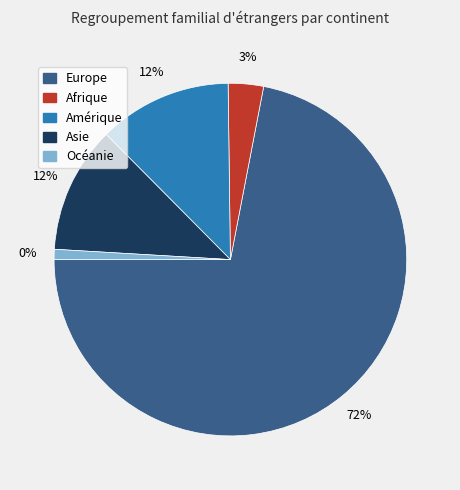

How many slices are in this pie chart?

5